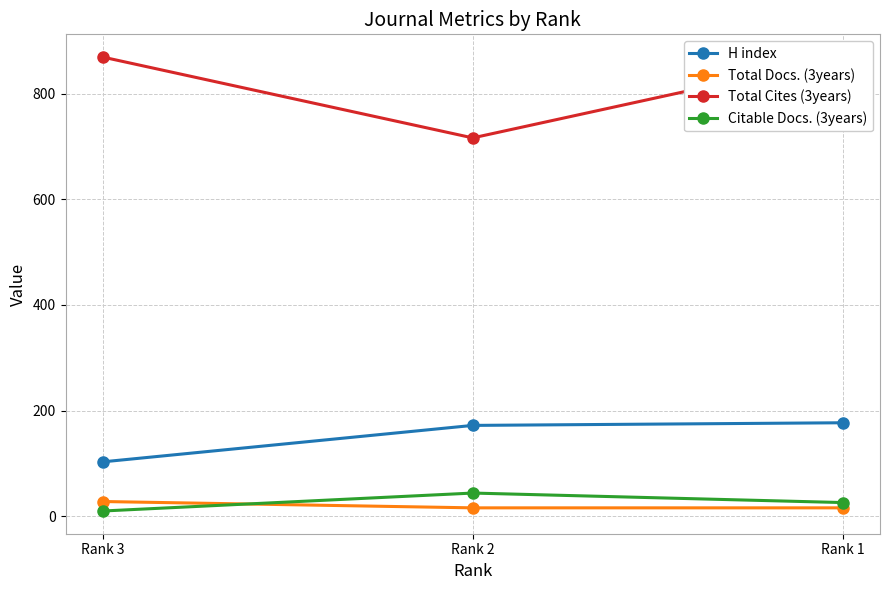

Is it true that Total Cites (3years) equals 869 at Rank 3?

True